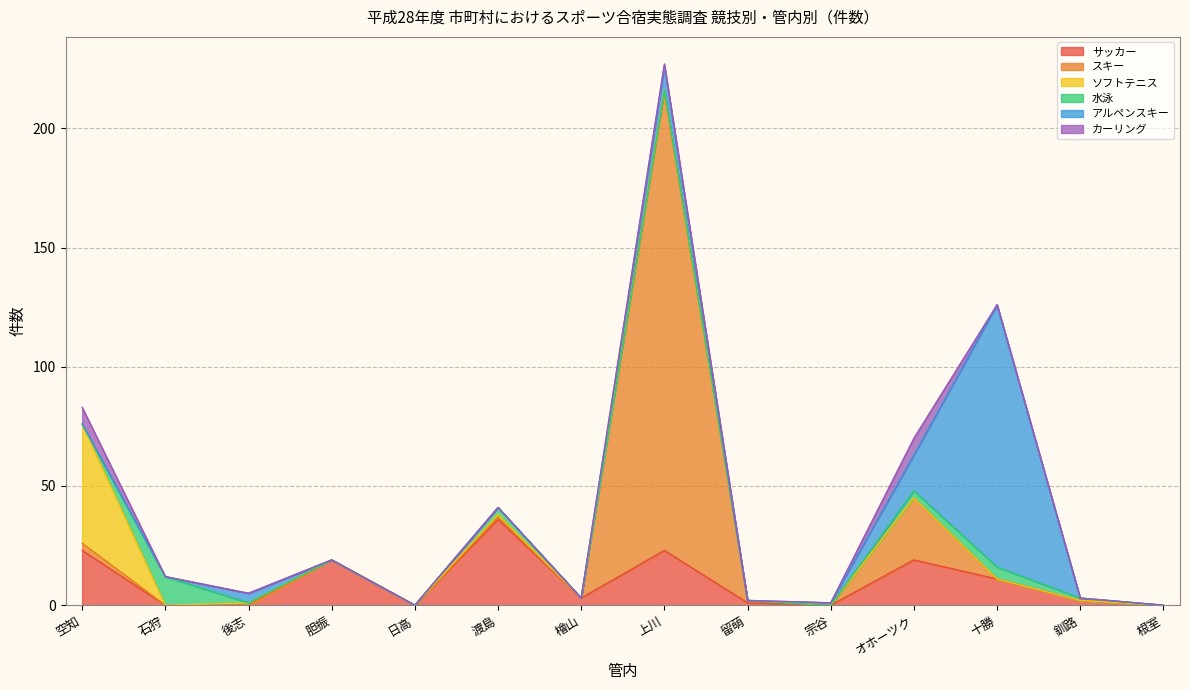

At which category is the sum across all series the highest?

上川